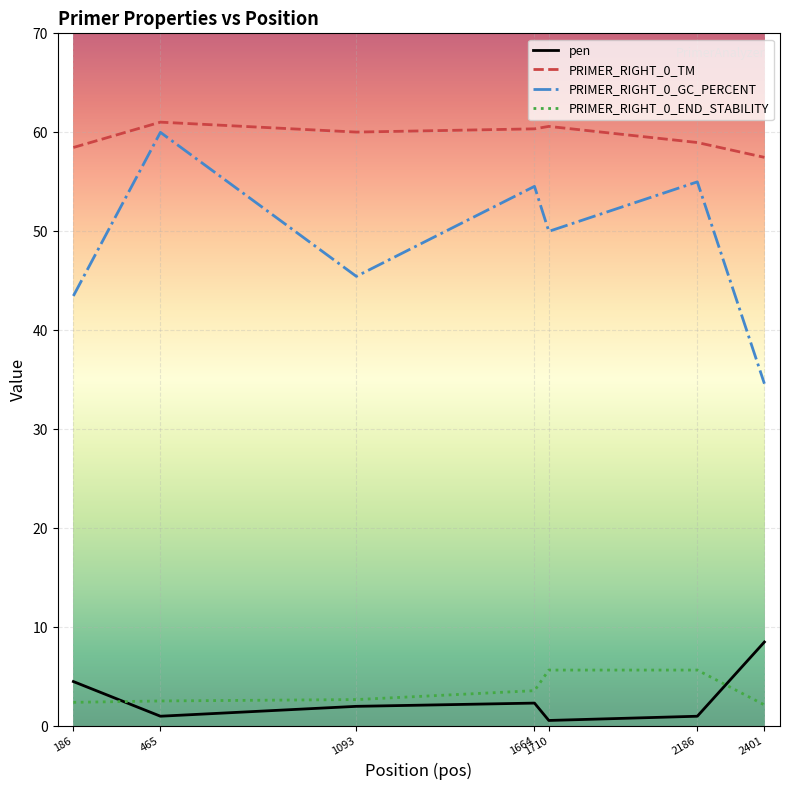

The pen series shows 8.5 at 2401. True or false?

True